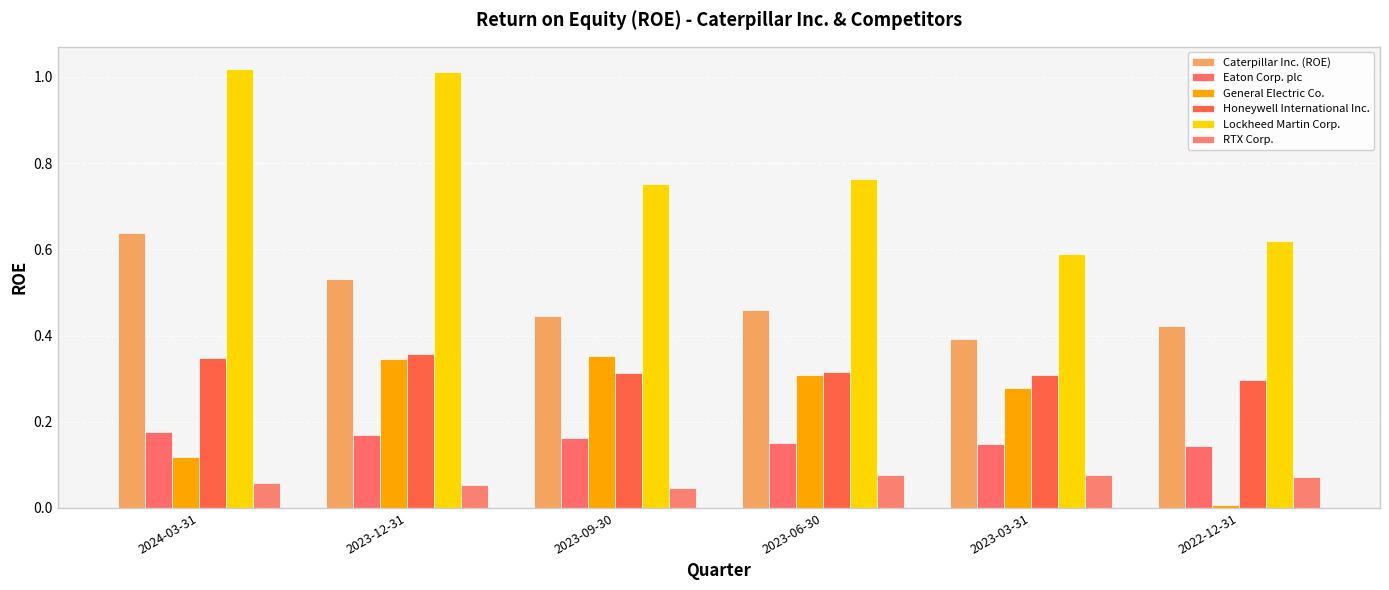

What position from the left is 2023-12-31?

2